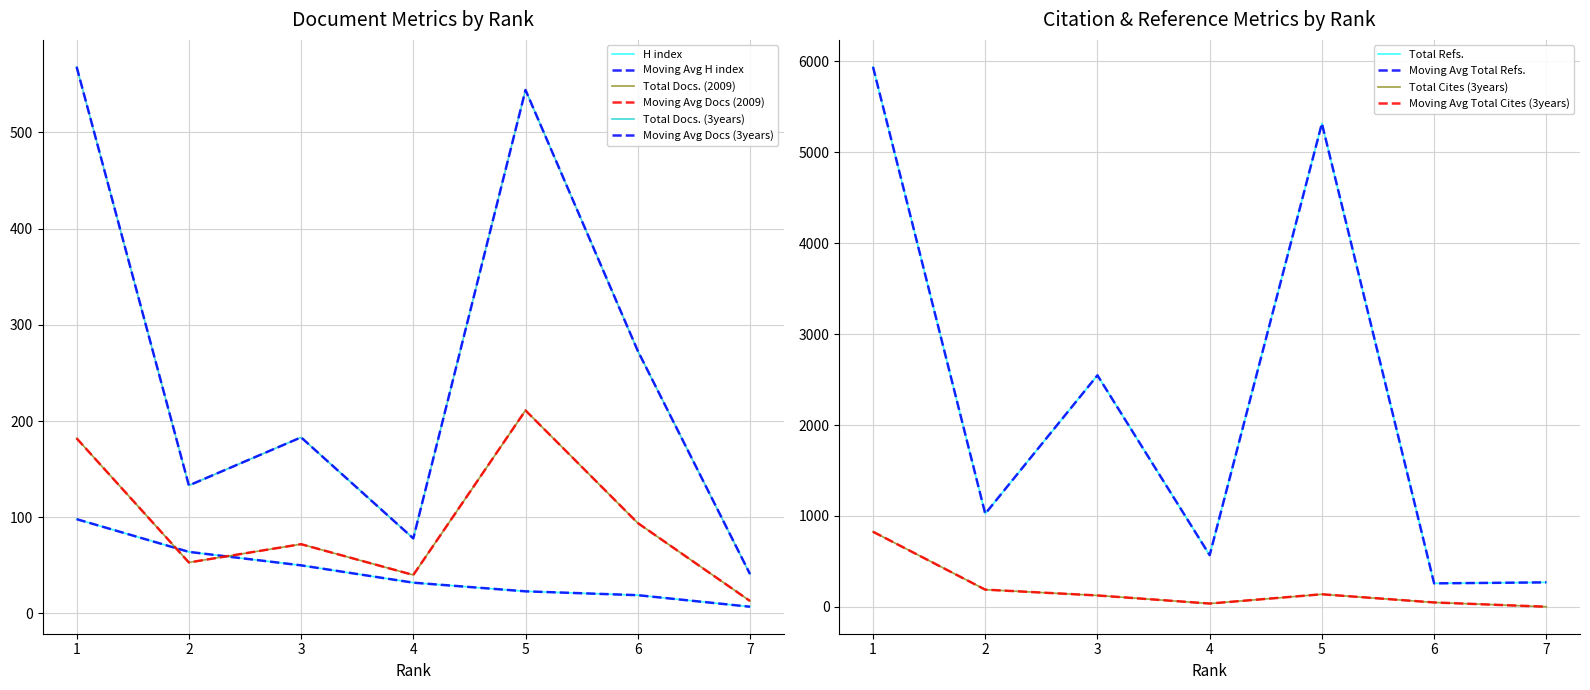

How many data points in Total Docs. (3years) are above 183?

3